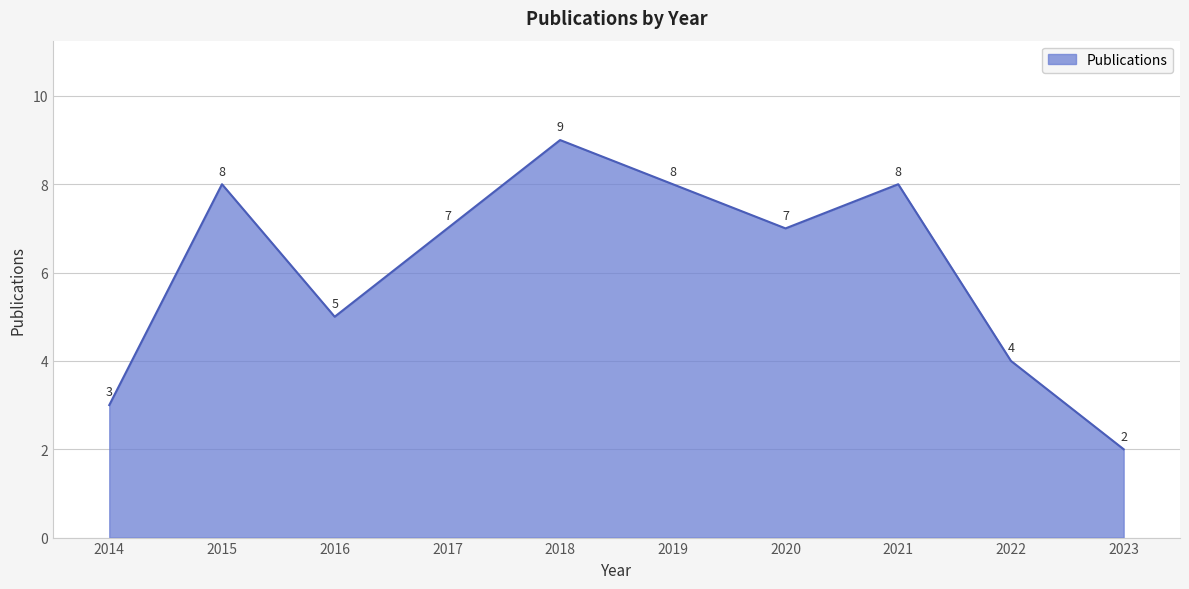

Reading left to right, list all the values displayed in this chart.

2014=3	2015=8	2016=5	2017=7	2018=9	2019=8	2020=7	2021=8	2022=4	2023=2